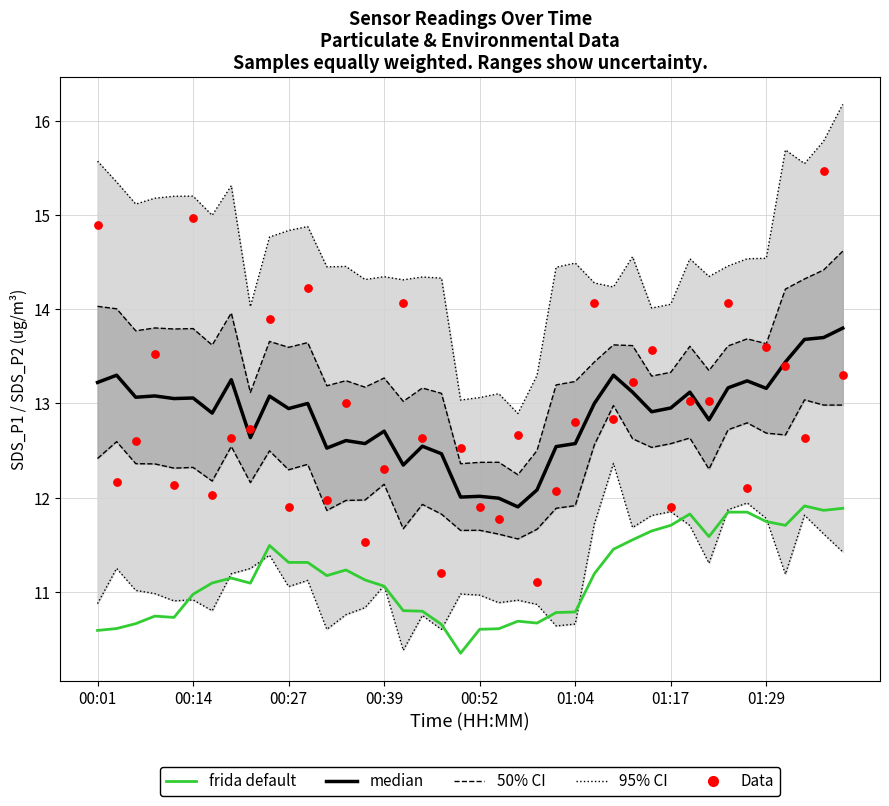

Which series has the widest spread of Y values?

Data